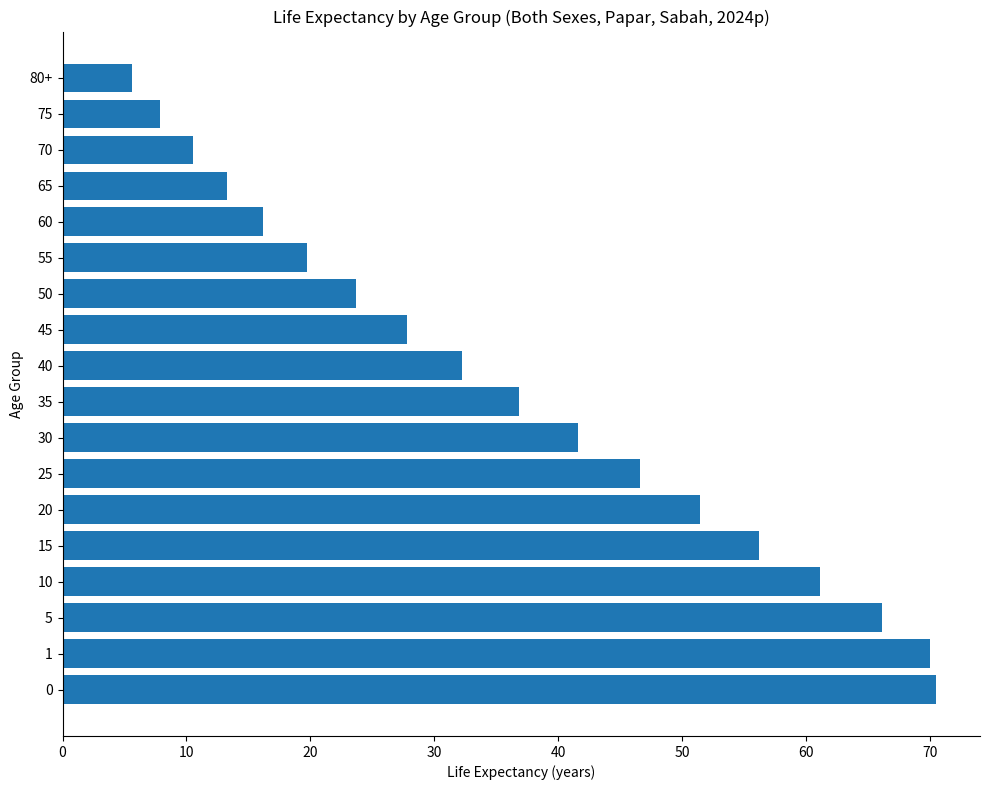

Which has a higher value, 50 or 55?

50